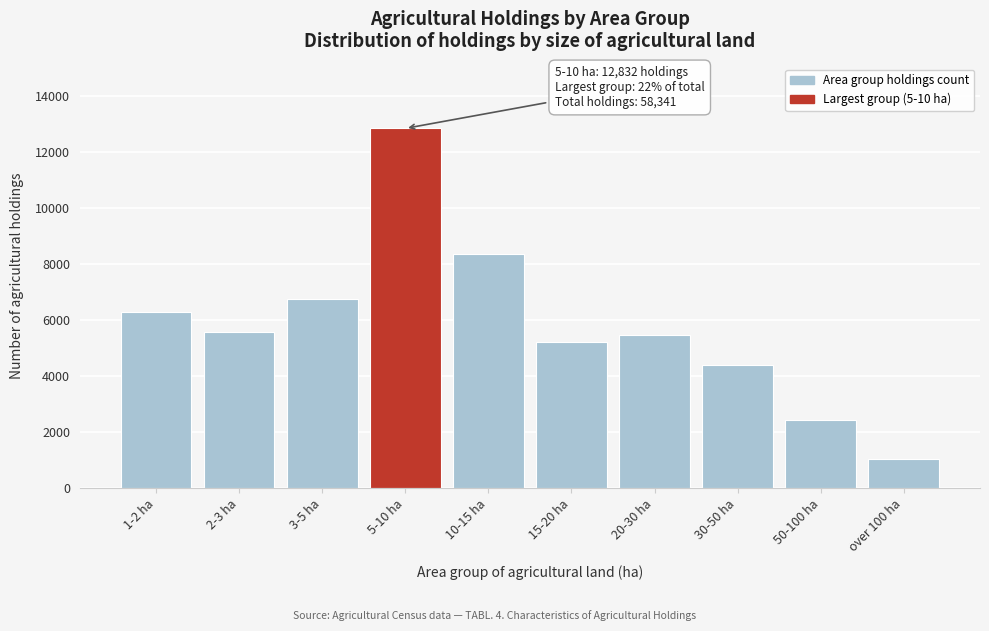

Reading right to left, extract all data points from this chart.

over 100 ha=1052	50-100 ha=2427	30-50 ha=4393	20-30 ha=5472	15-20 ha=5206	10-15 ha=8367	5-10 ha=12832	3-5 ha=6754	2-3 ha=5571	1-2 ha=6267